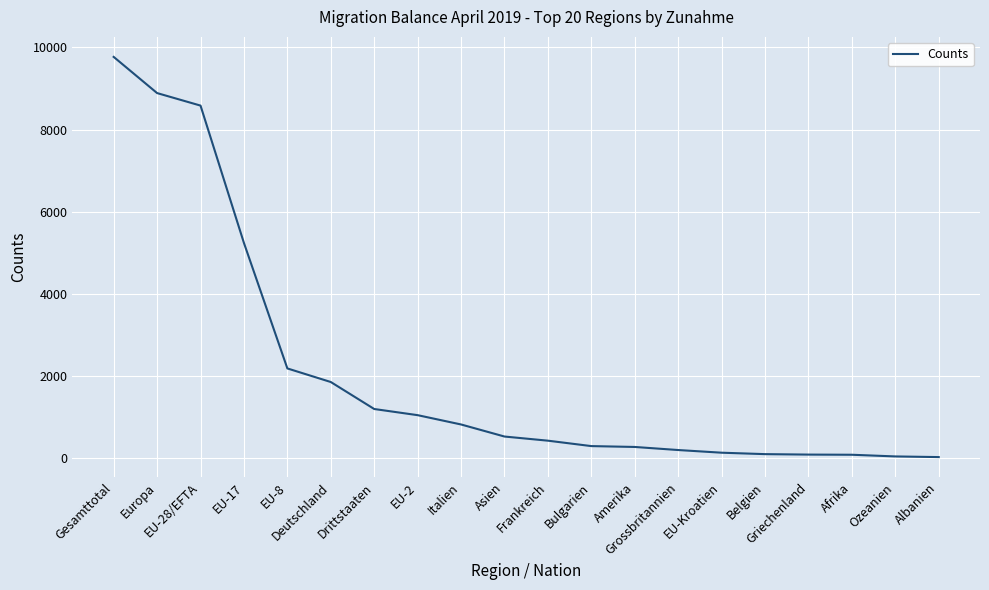

Where does the data first go above 516?

Gesamttotal